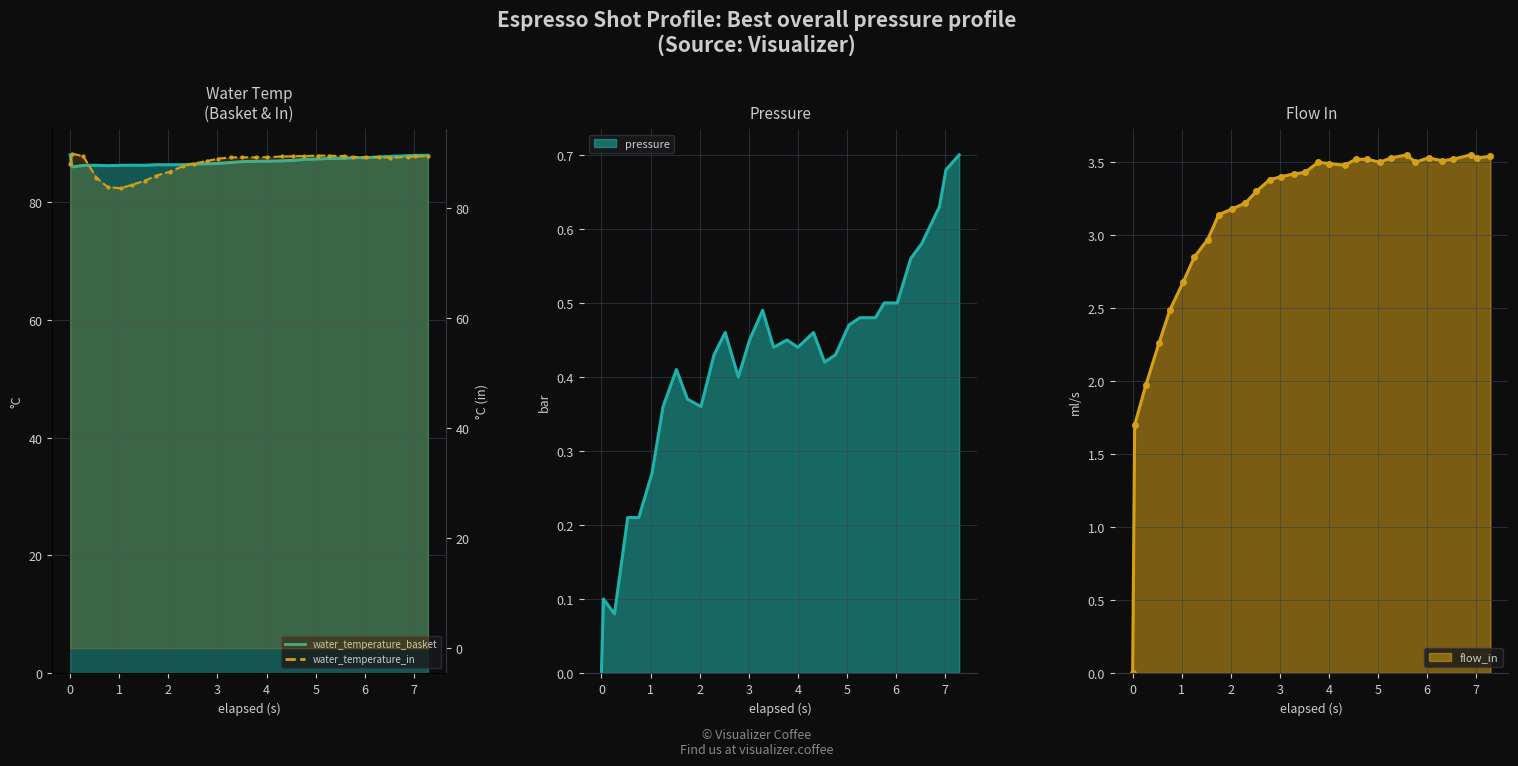

True or false: pressure and water_temperature_basket intersect in this chart.

False